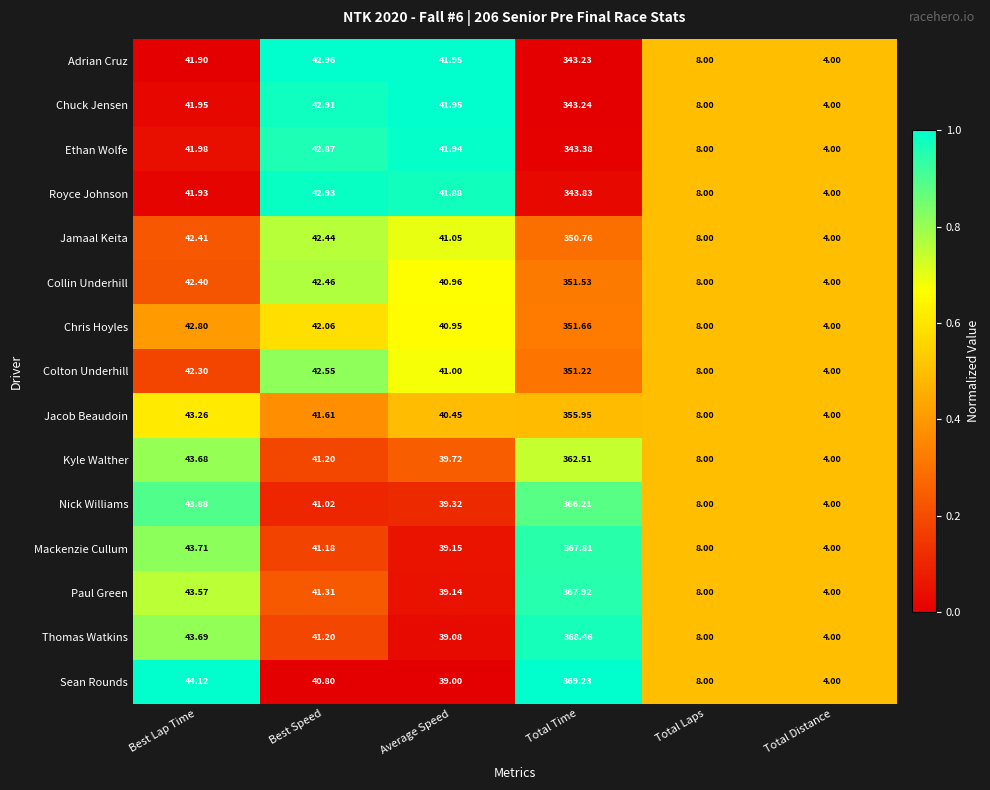

List the series in order of their peak value, highest first.

Sean Rounds, Thomas Watkins, Paul Green, Mackenzie Cullum, Nick Williams, Kyle Walther, Jacob Beaudoin, Chris Hoyles, Collin Underhill, Colton Underhill, Jamaal Keita, Royce Johnson, Ethan Wolfe, Chuck Jensen, Adrian Cruz